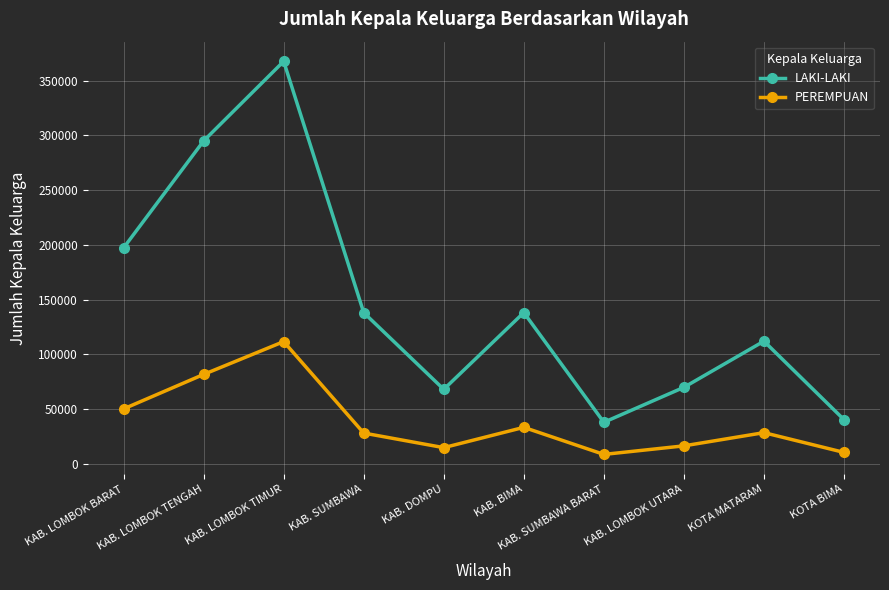

At which category is the sum across all series the highest?

KAB. LOMBOK TIMUR